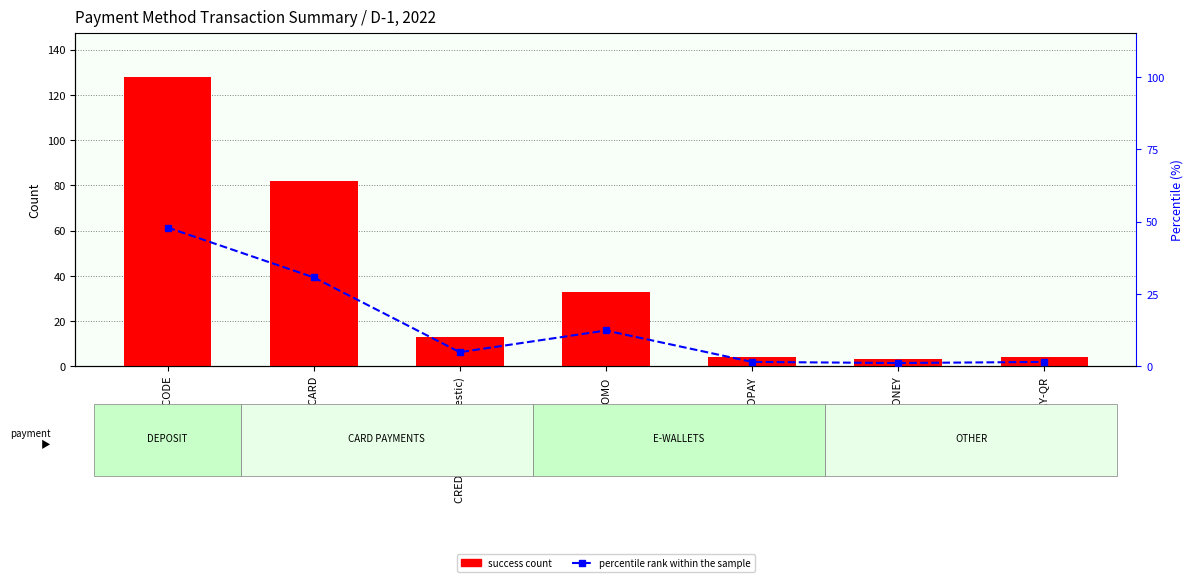

List the series in order of their peak value, highest first.

success count, percentile rank within the sample